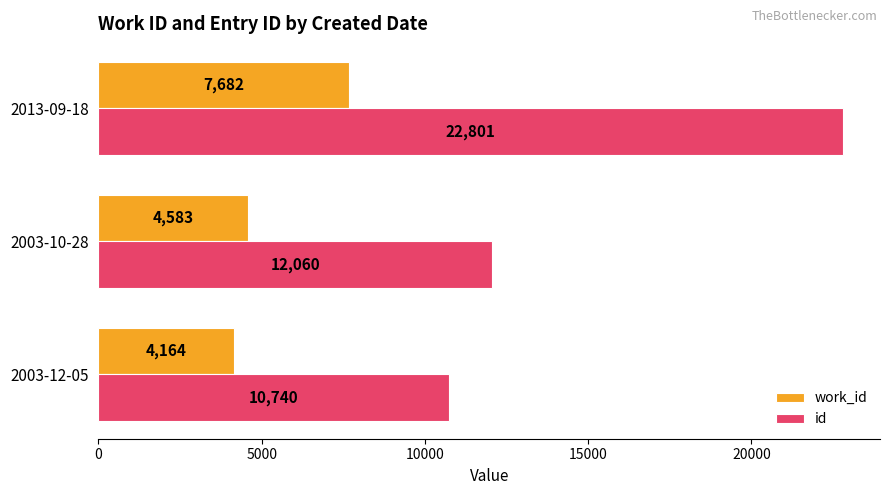

How many series are shown in this chart?

2